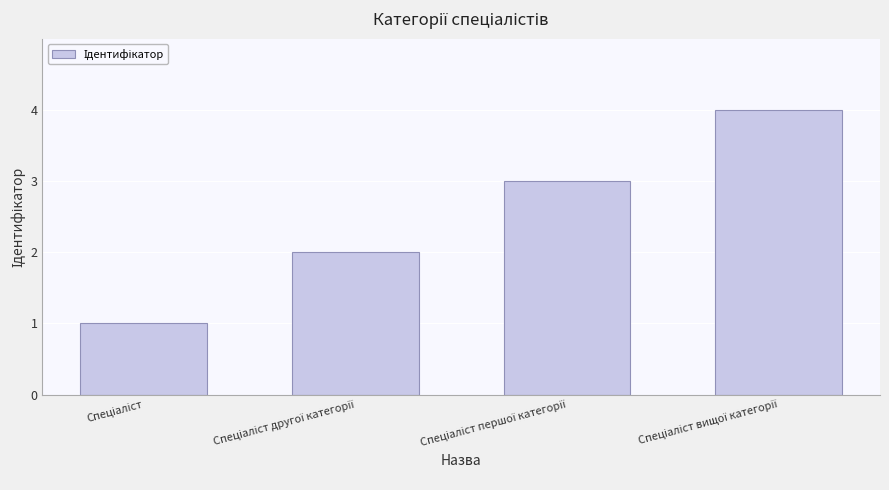

What is the greatest value displayed?

4